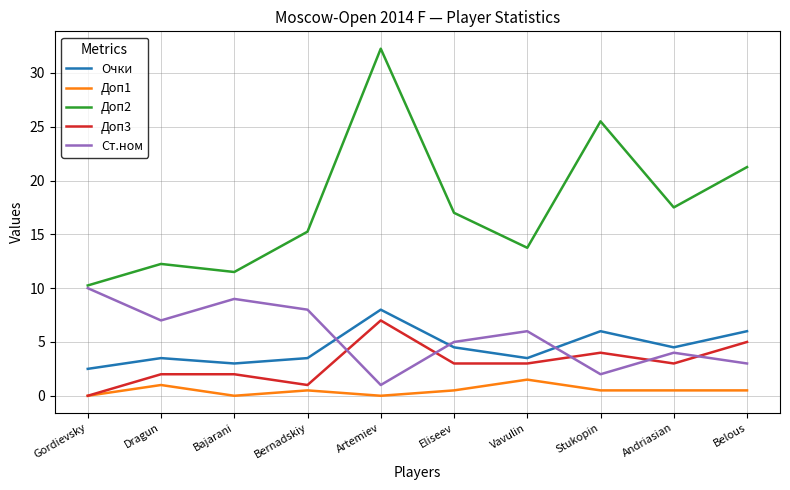

Is this an area chart (filled region under the line)?

No